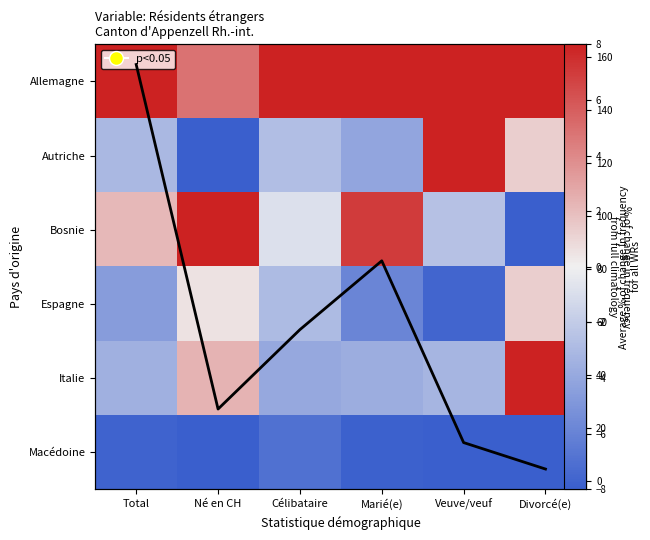

Which category has the highest value in the Macédoine series?

Célibataire